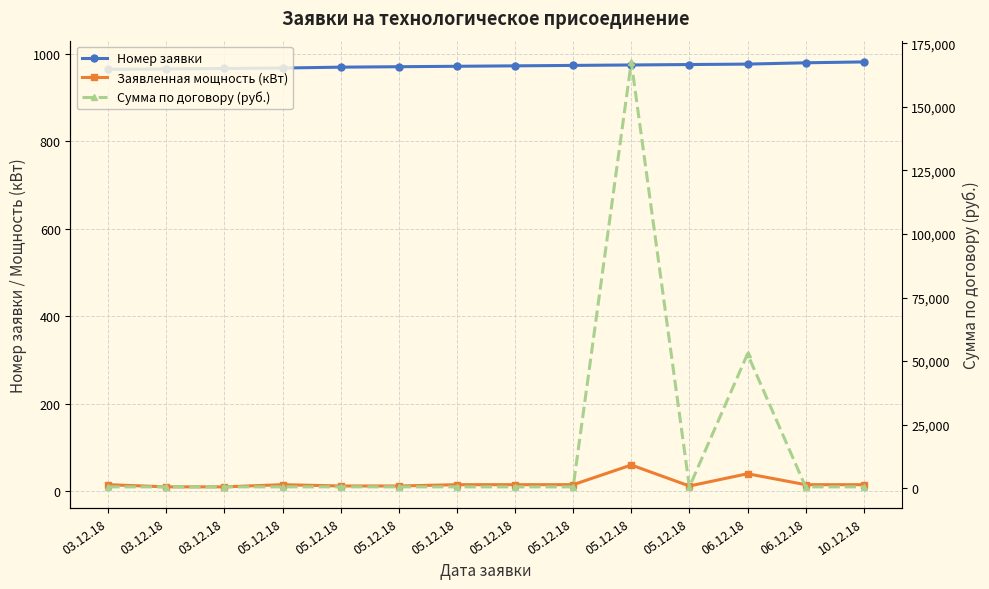

Which series changed the most between 03.12.18 and 06.12.18?

Сумма по договору (руб.)